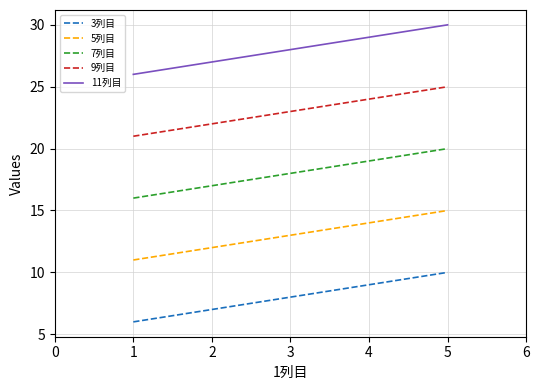

At which category is the sum across all series the highest?

5